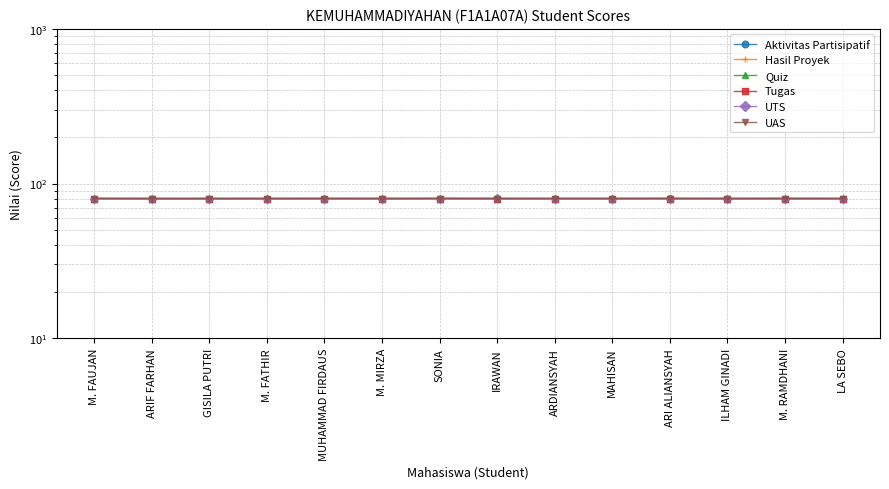

What is the label of the 6th point from the left?

M. MIRZA